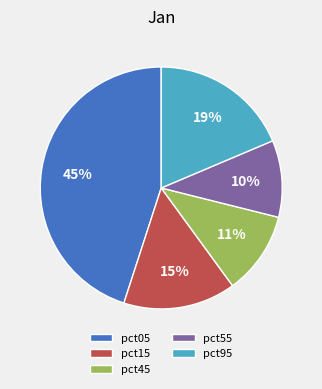

Rank the categories by value from highest to lowest.

pct05, pct95, pct15, pct45, pct55